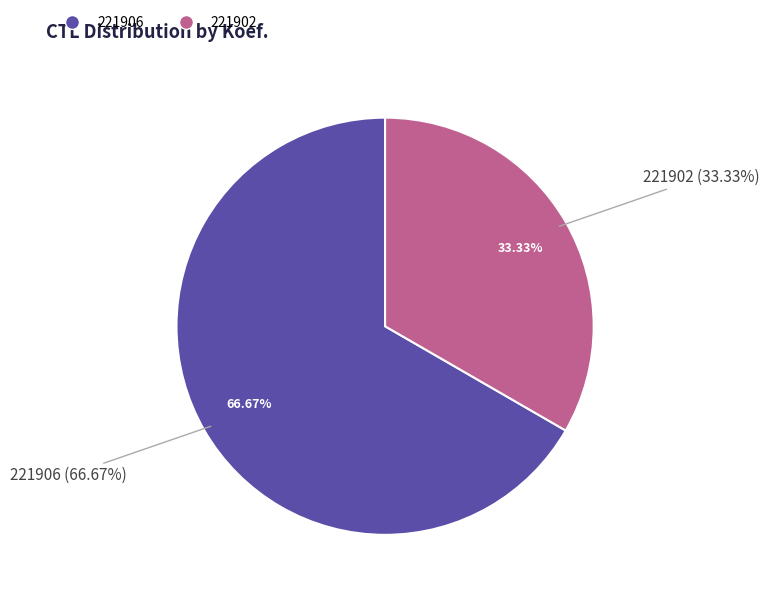

Rank the categories by value from lowest to highest.

221902, 221906